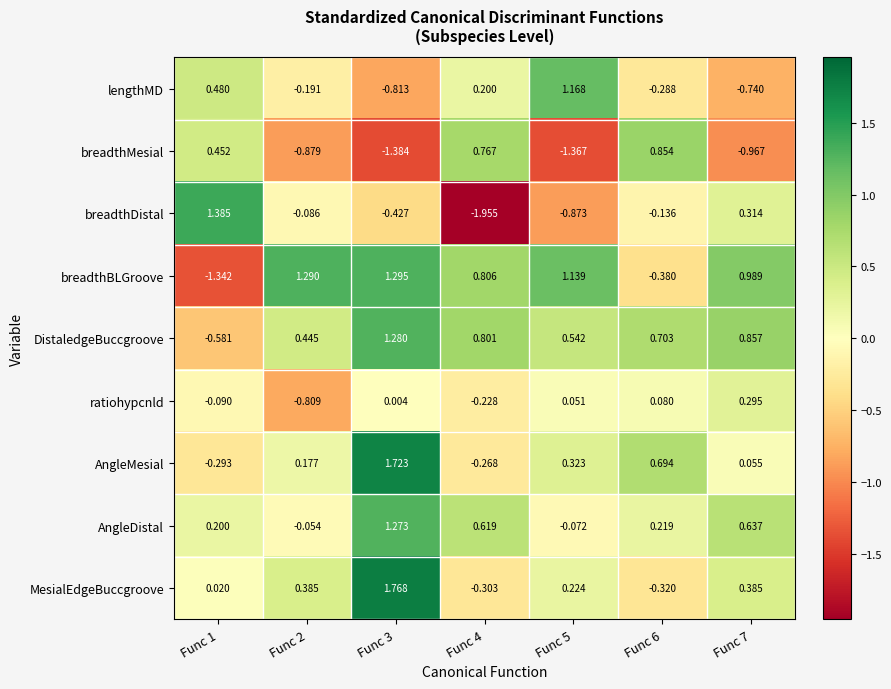

Is the value of breadthDistal at Func 1 greater than the value of DistaledgeBuccgroove at Func 4?

Yes